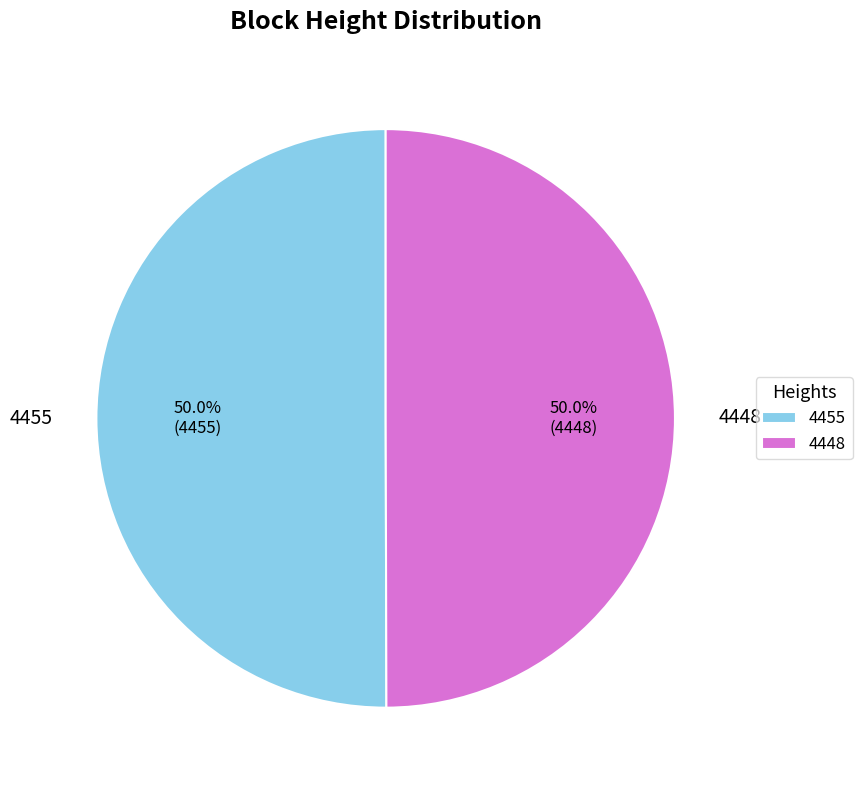

To the nearest percent, what portion does 4448 represent?

50%